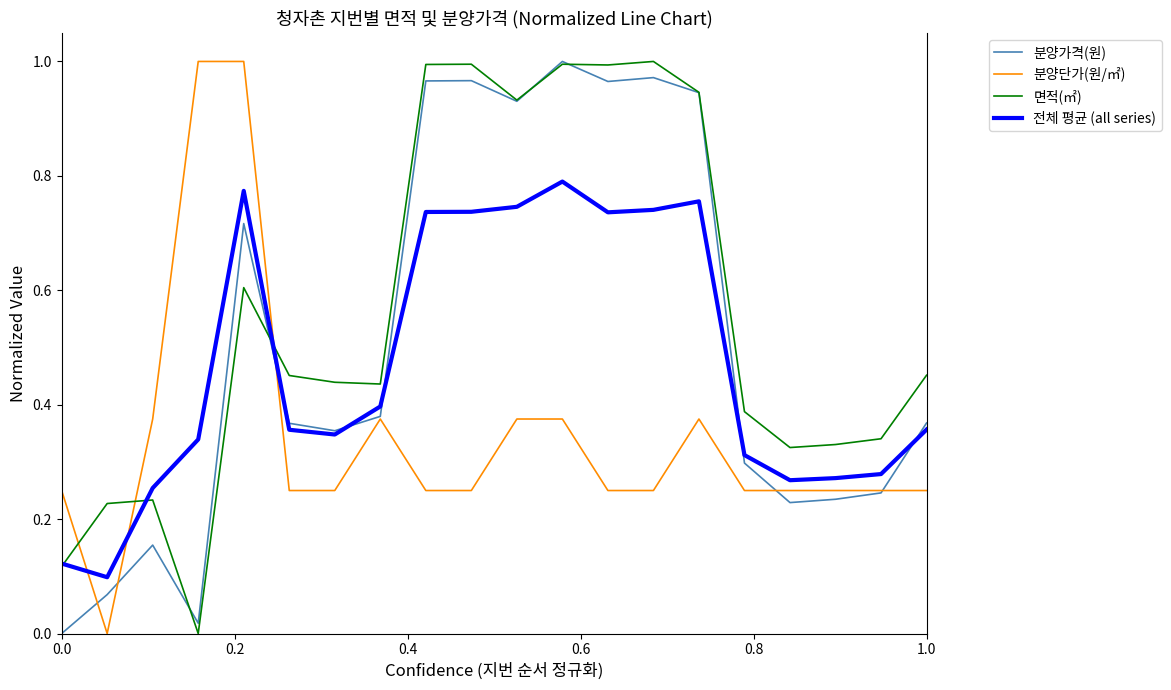

Which series has the largest total across all categories?

면적(㎡)